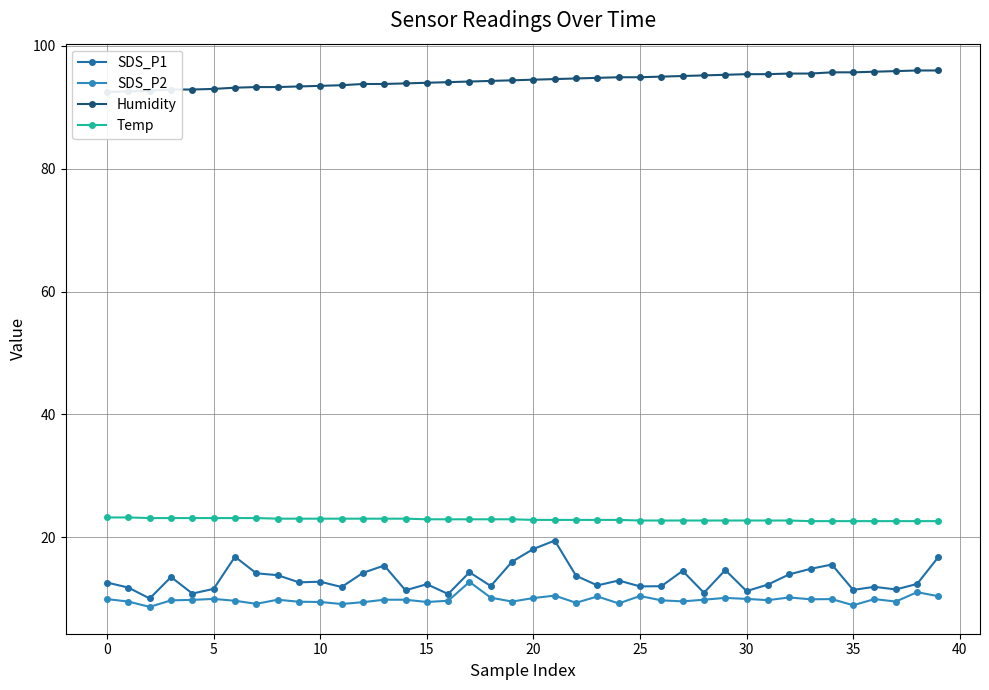

What is the difference between the Temp values at 15 and 35?

0.3